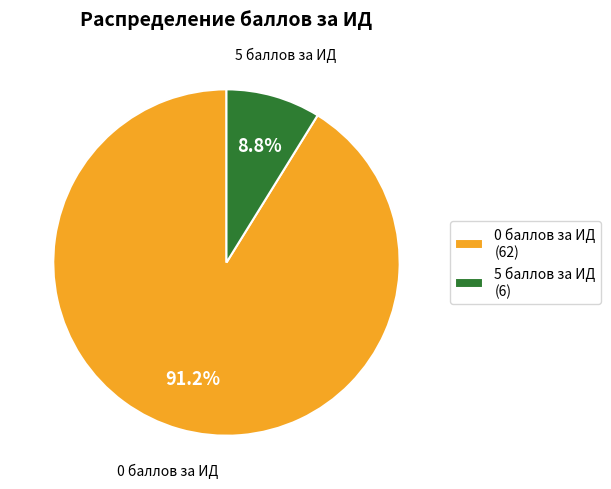

True or false: 0 баллов за ИД accounts for 80% of the total.

False